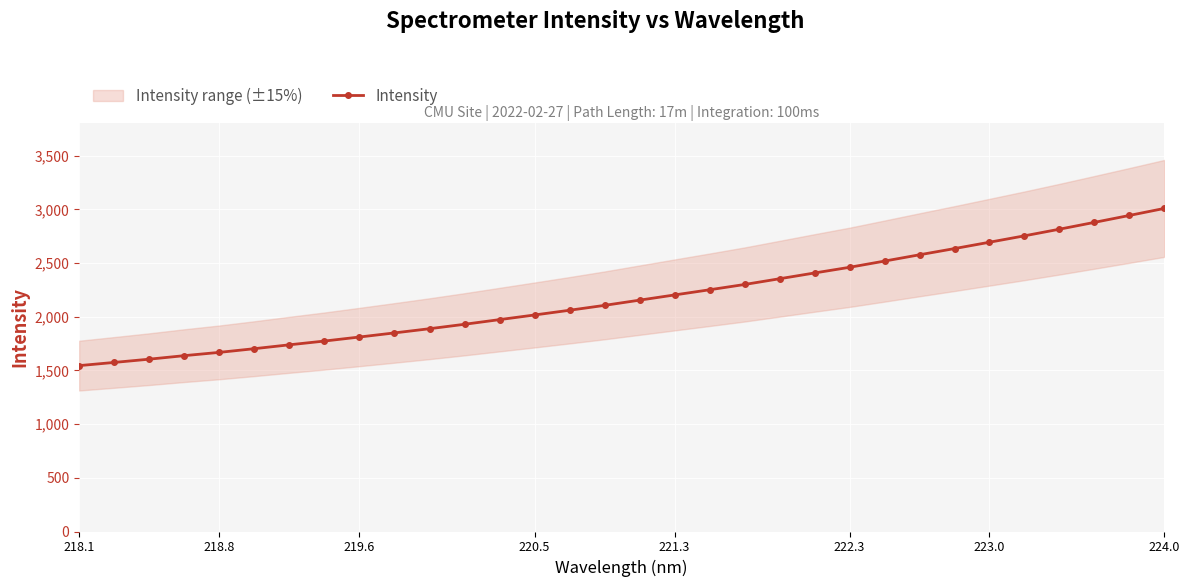

How many lines are shown in the chart?

1